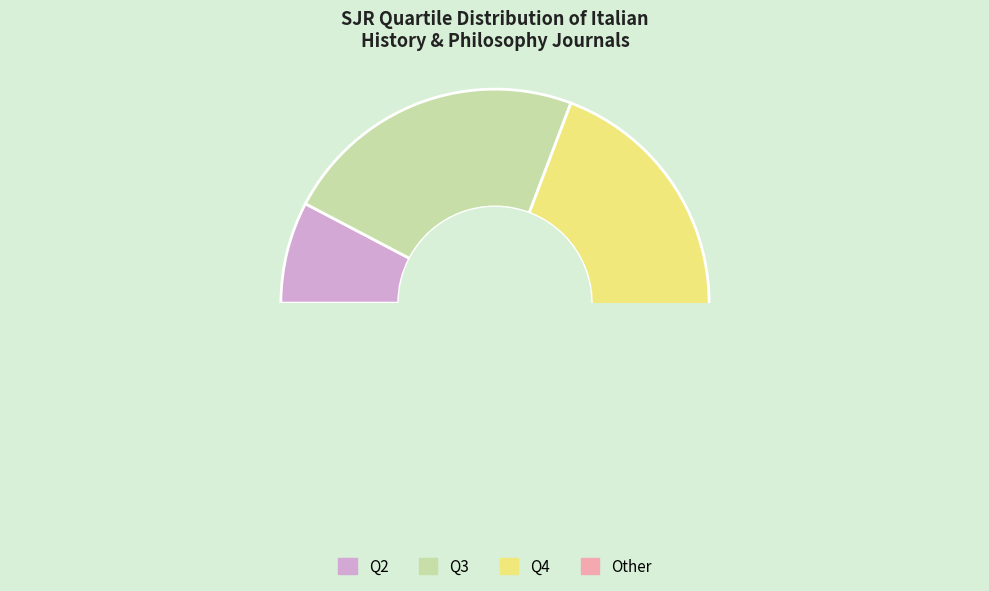

What is the change in value from Q2 to Q3?

+2